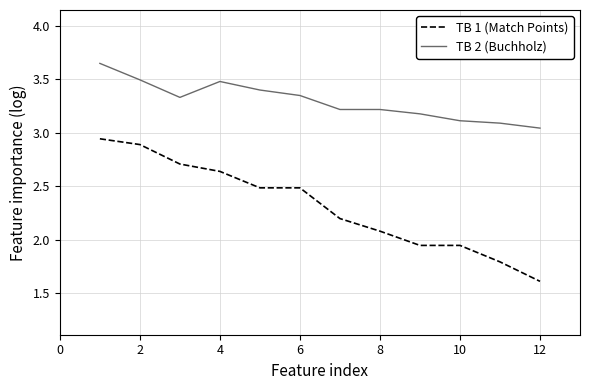

Count the number of data series in this chart.

2